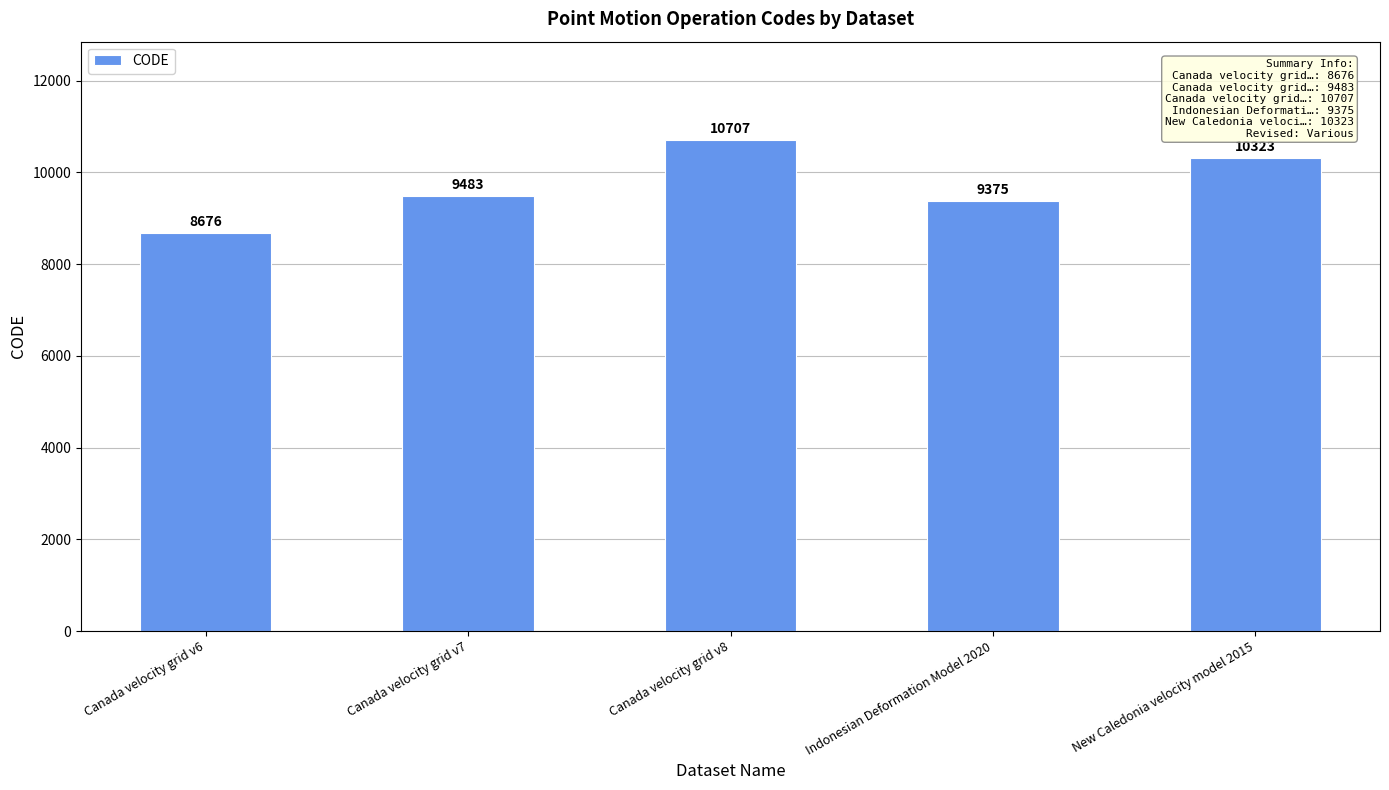

What is the greatest value displayed?

10707